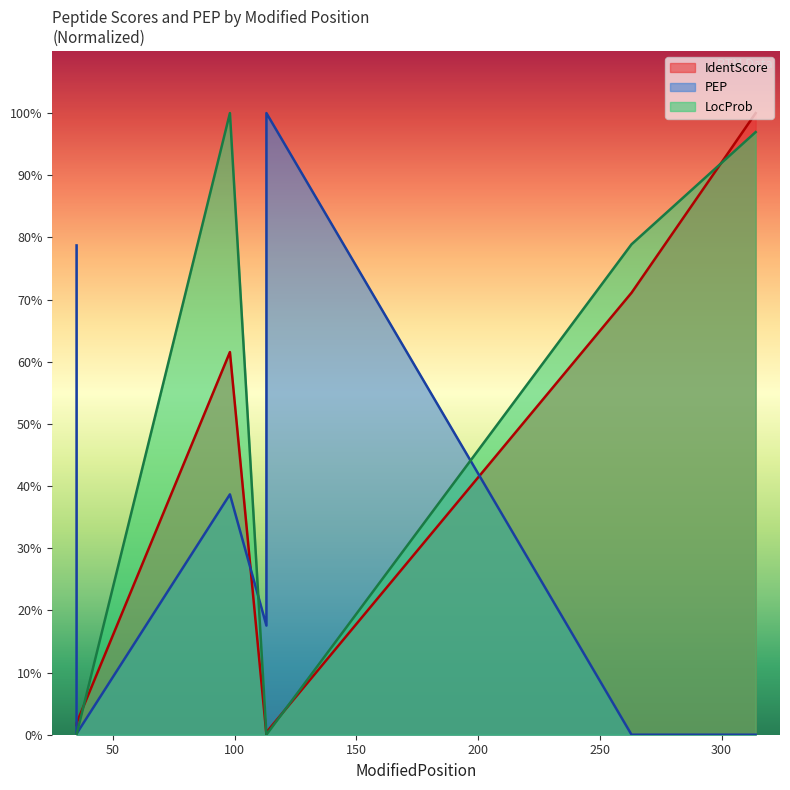

True or false: LocProb has more than 0 interior local peaks.

True